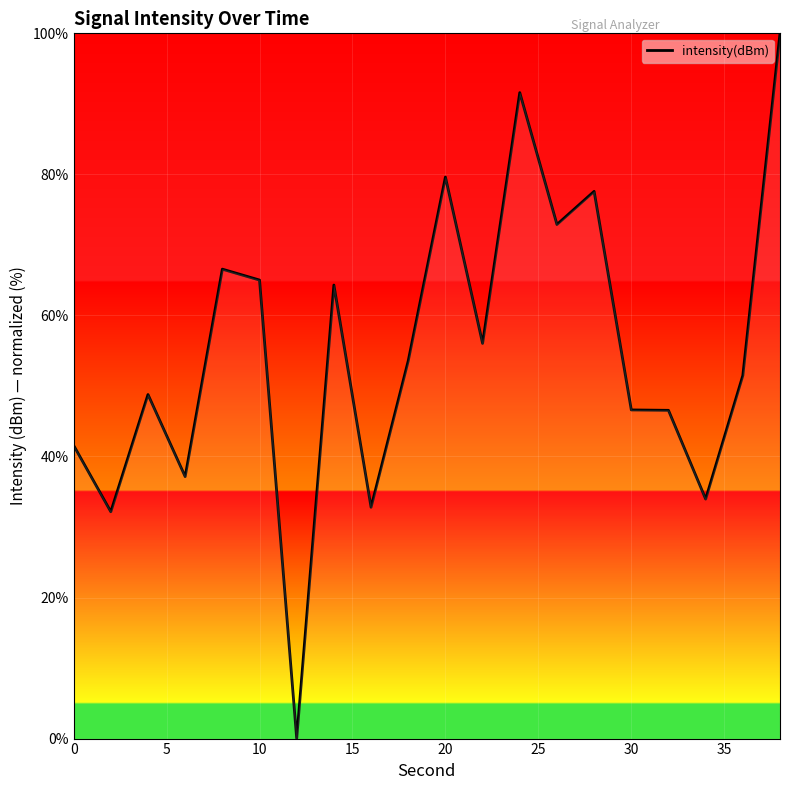

What is the maximum value shown in the chart?

100.0